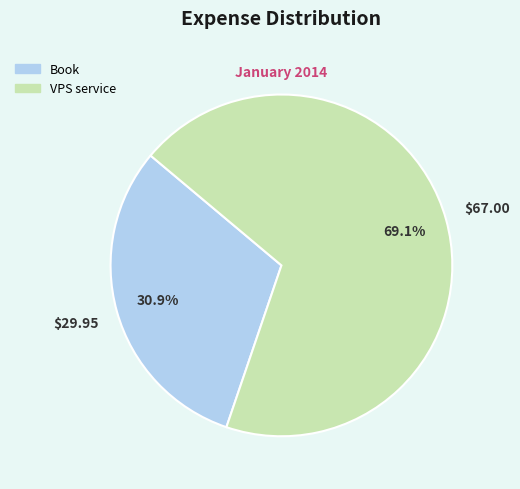

Which slice is the largest?

VPS service